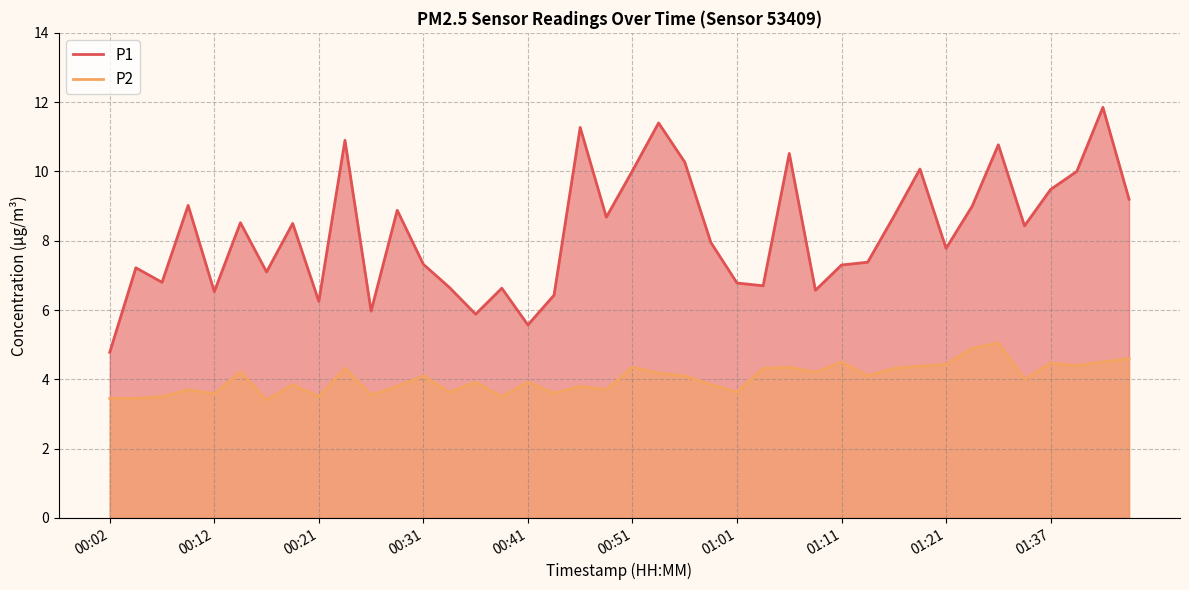

Reading right to left, list all the values displayed in this chart.

P1: 9.2	11.8	10.0	9.5	8.4	10.8	9.0	7.8	10.1	8.7	7.4	7.3	6.6	10.5	6.7	6.8	8.0	10.3	11.4	10.0	8.7	11.3	6.4	5.6	6.6	5.9	6.7	7.3	8.9	6.0	10.9	6.2	8.5	7.1	8.5	6.5	9.0	6.8	7.2	4.8
P2: 4.6	4.5	4.4	4.5	4.0	5.0	4.9	4.4	4.4	4.3	4.1	4.5	4.2	4.3	4.3	3.6	3.9	4.1	4.2	4.3	3.7	3.8	3.6	3.9	3.5	3.9	3.6	4.1	3.8	3.5	4.3	3.5	3.9	3.4	4.2	3.6	3.7	3.5	3.5	3.5